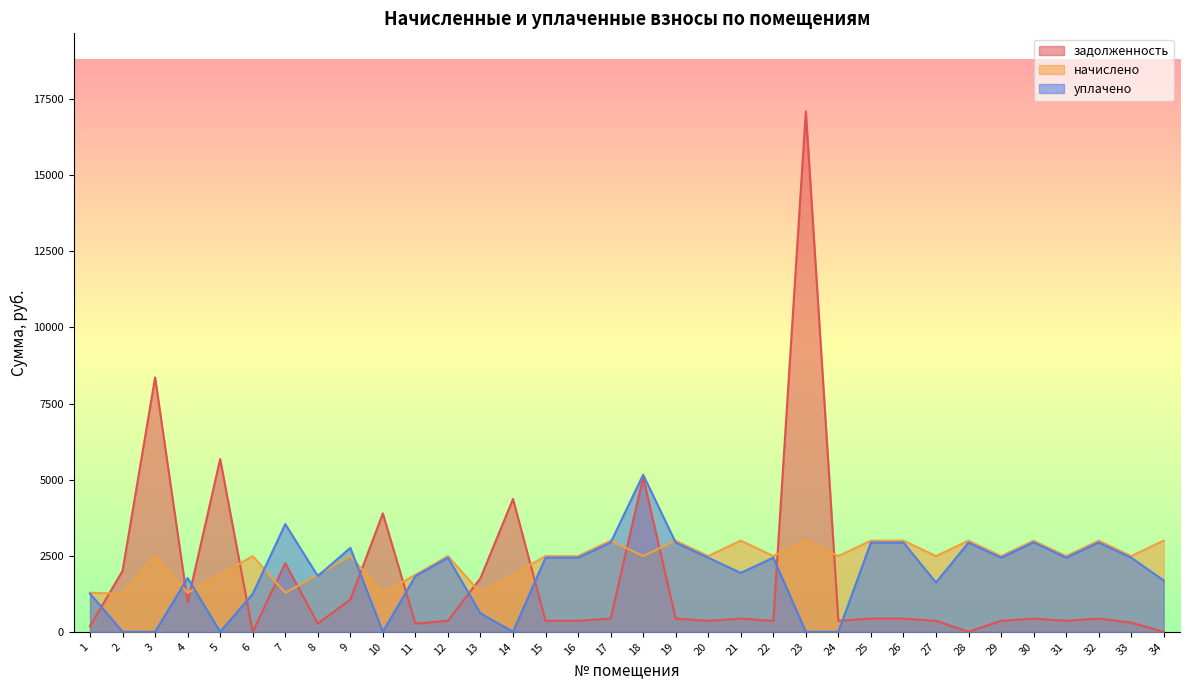

Where is the first local minimum for уплачено?

5